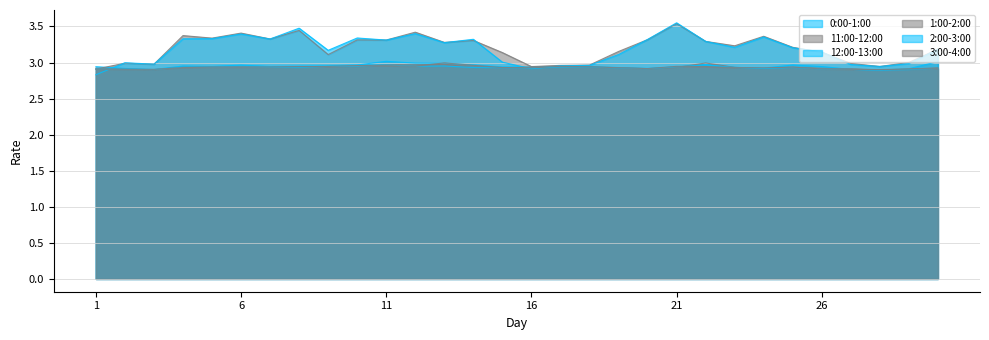

The 0:00-1:00 series shows 1.4 at 19. True or false?

False